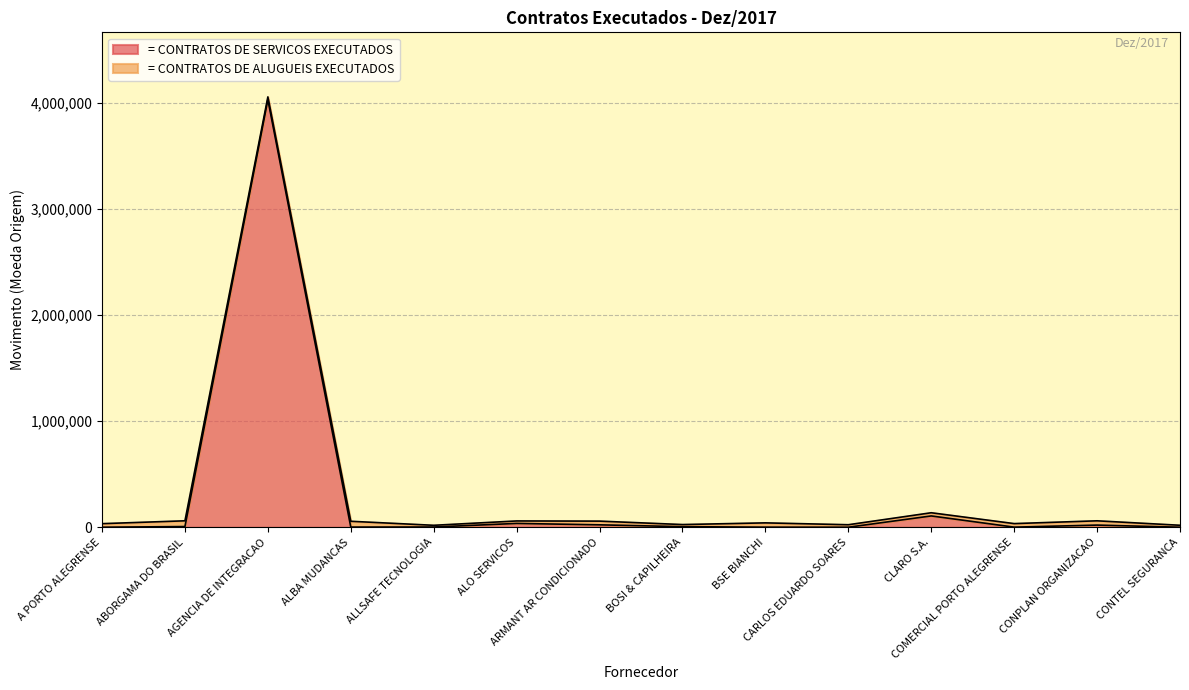

Reading left to right, what are all the values shown in this chart?

A PORTO ALEGRENSE=1100.0	ABORGAMA DO BRASIL=7336.2	AGENCIA DE INTEGRACAO=4032769.6	ALBA MUDANCAS=2296.8	ALLSAFE TECNOLOGIA=3055.5	ALO SERVICOS=36849.1	ARMANT AR CONDICIONADO=23612.8	BOSI & CAPILHEIRA=6210.6	BSE BIANCHI=1572.5	CARLOS EDUARDO SOARES=1010.2	CLARO S.A.=107403.8	COMERCIAL PORTO ALEGRENSE=1853.4	CONPLAN ORGANIZACAO=21069.5	CONTEL SEGURANCA=1108.4